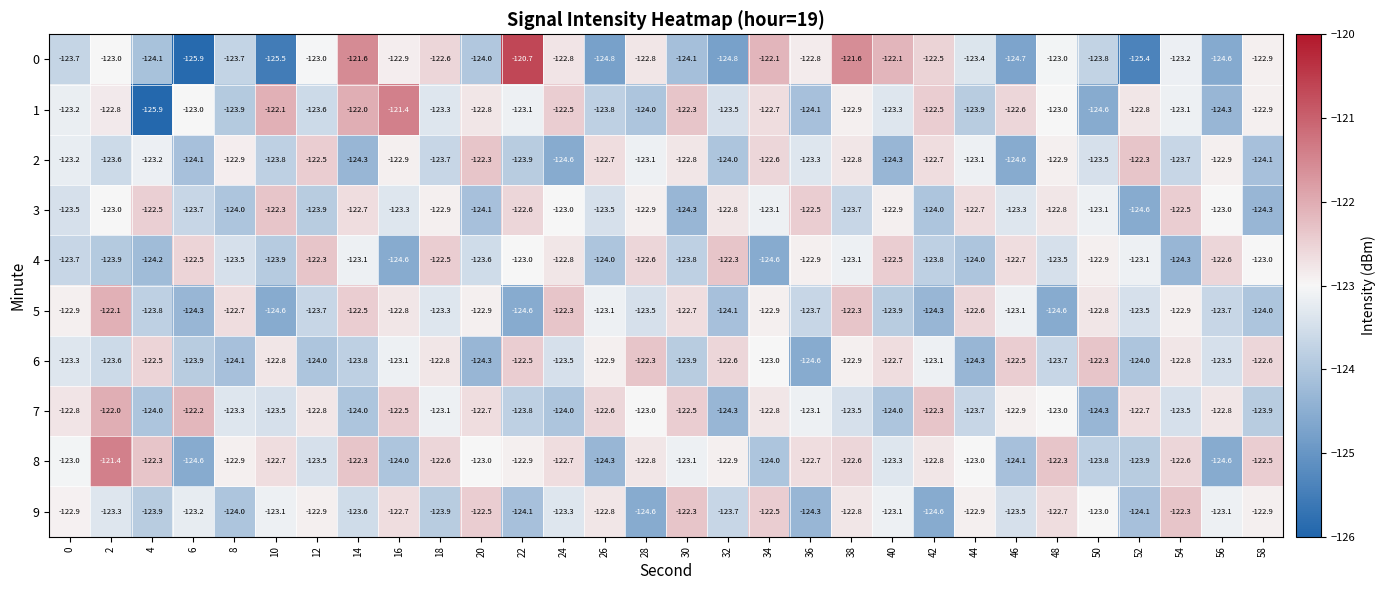

What is the difference between the highest and lowest values at 52?

3.1